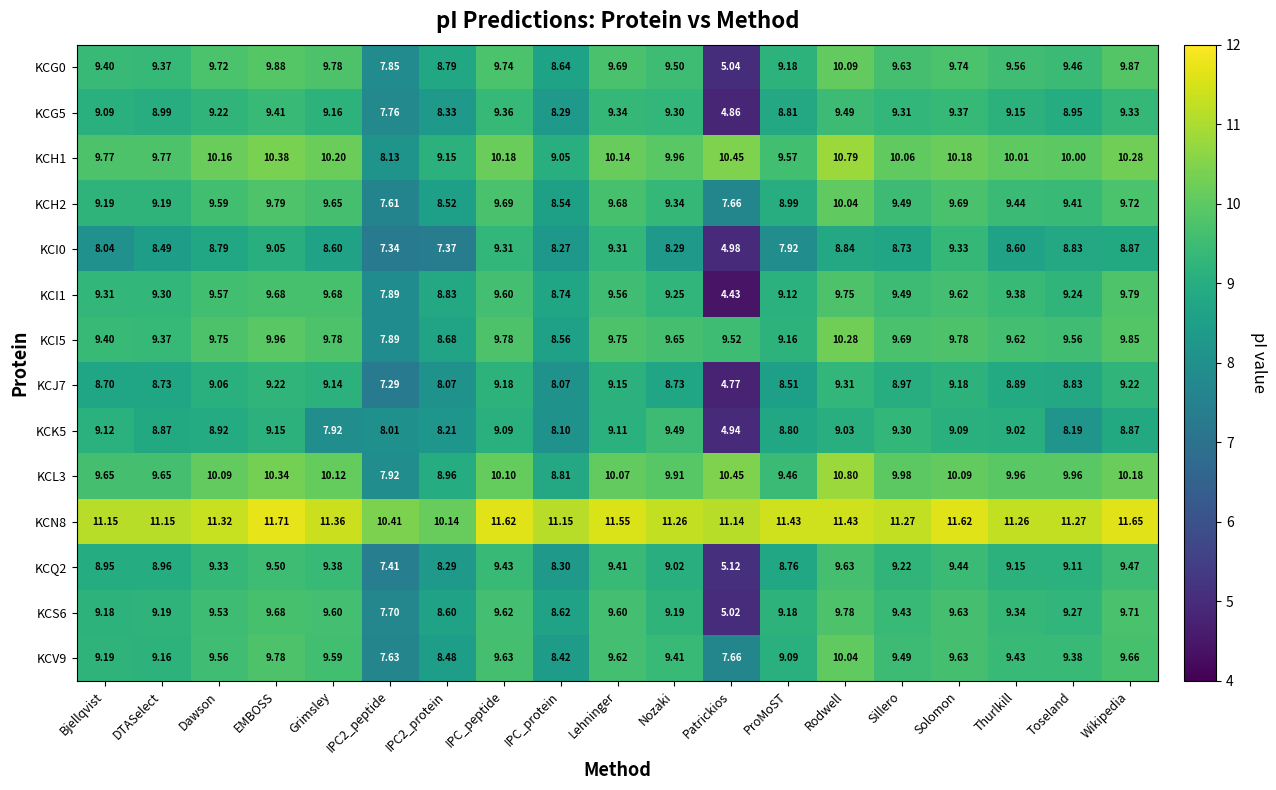

At IPC_protein, list the series in order from largest to smallest.

KCN8, KCH1, KCL3, KCI1, KCG0, KCS6, KCI5, KCH2, KCV9, KCQ2, KCG5, KCI0, KCK5, KCJ7